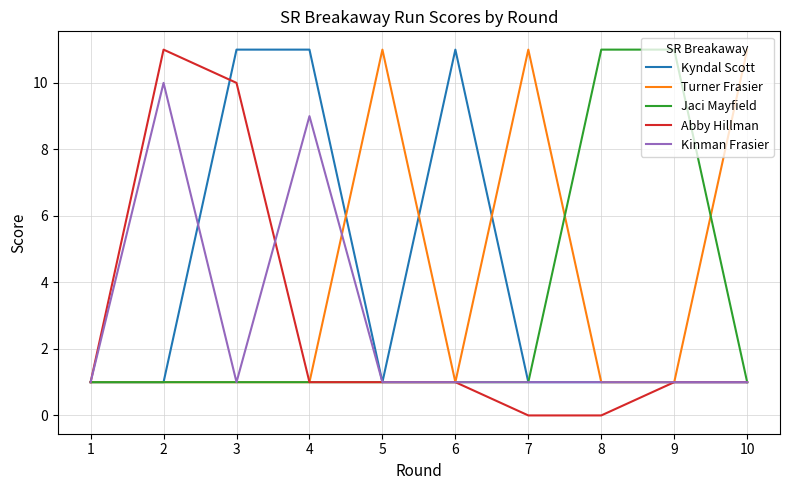

The value of Jaci Mayfield at 5 is 1. True or false?

True